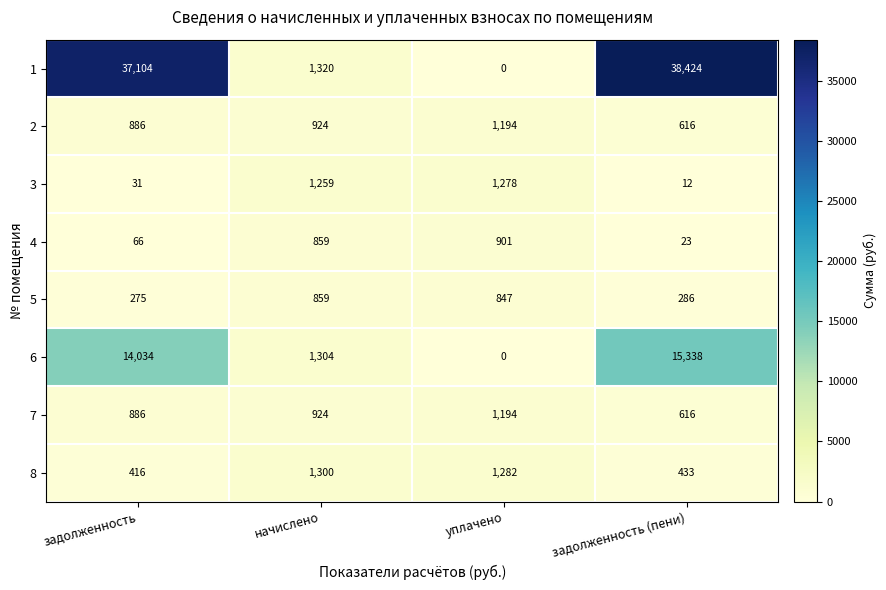

What is the sum of the 3 values at задолженность and задолженность (пени)?

43